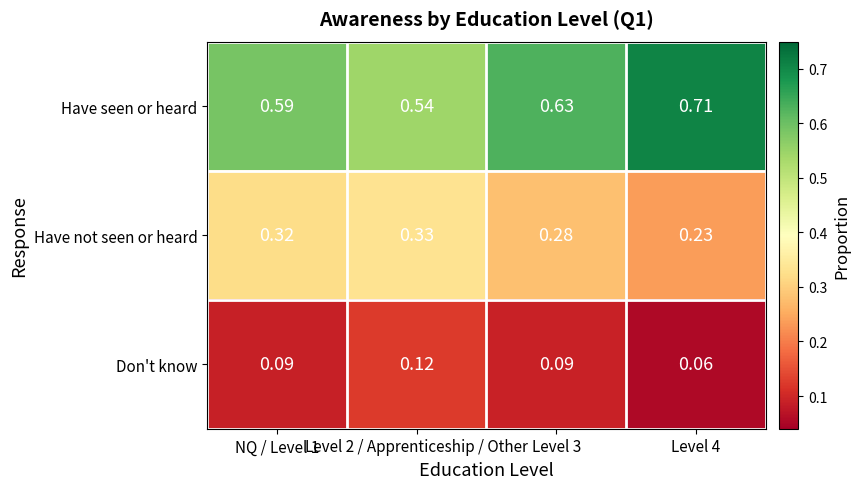

Rank the series at Level 2 / Apprenticeship / Other from highest to lowest value.

Have seen or heard, Have not seen or heard, Don't know